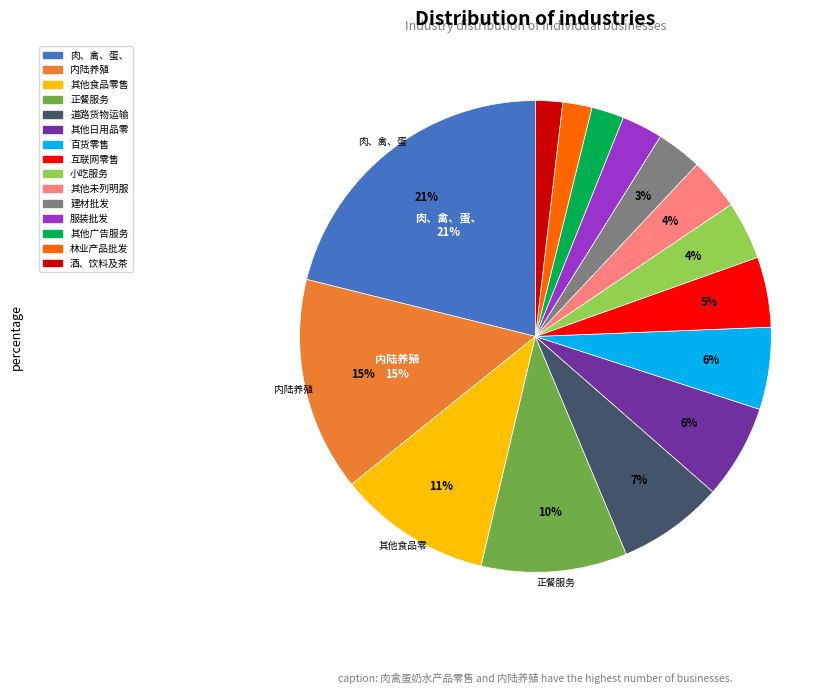

To the nearest percent, what is the average slice percentage?

7%